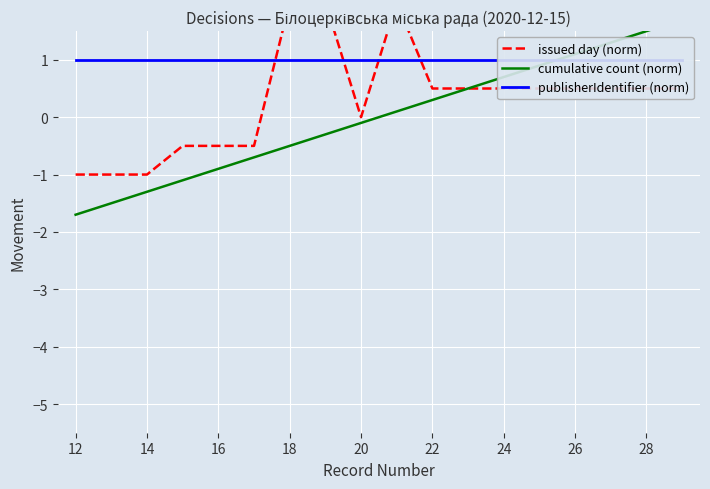

True or false: publisherIdentifier (norm) and cumulative count (norm) intersect in this chart.

True